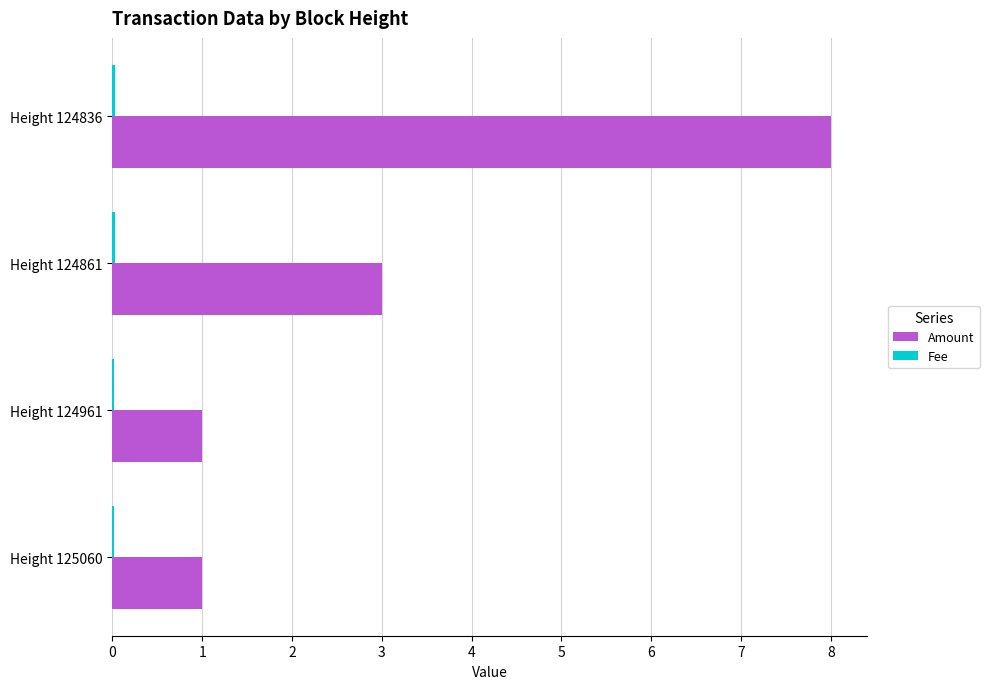

True or false: Amount has a value of 1.4 at Height 125060.

False